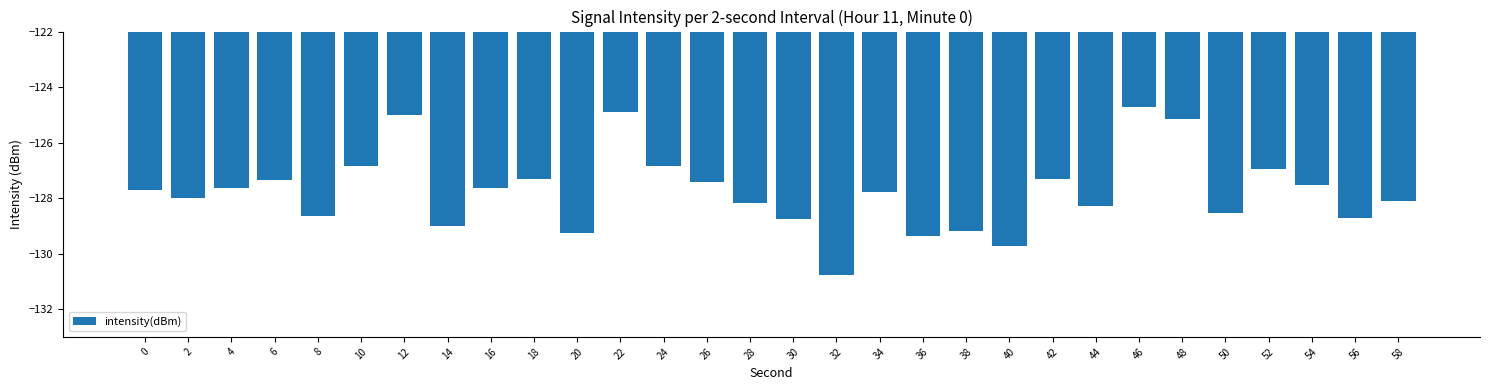

At which label does the data first exceed -127?

10